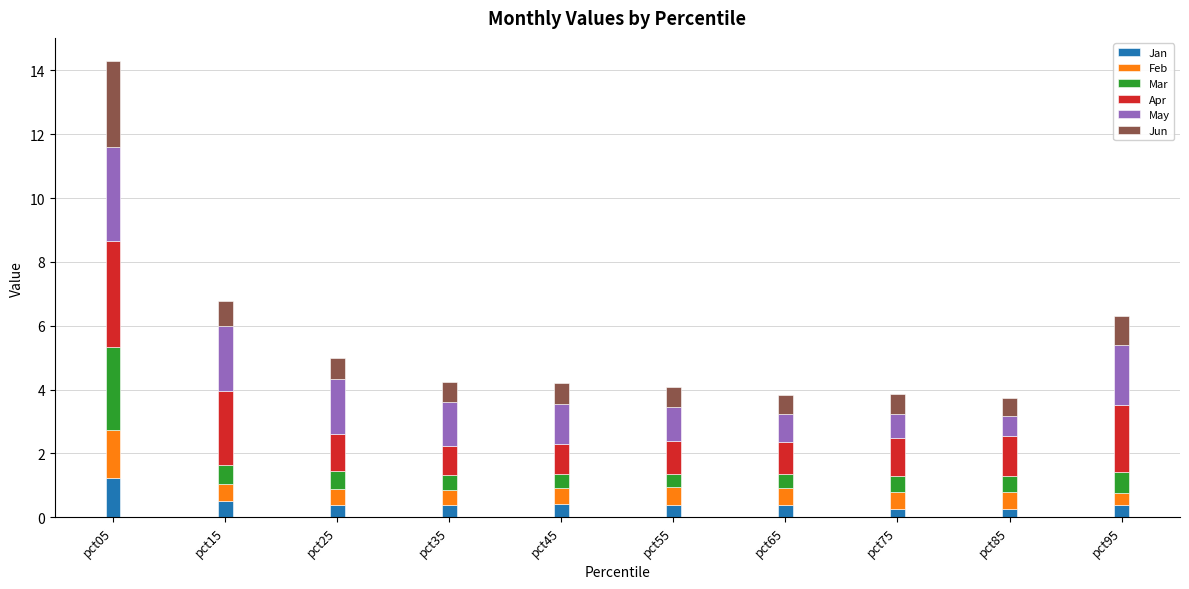

The Jan series shows 0.4 at pct65. True or false?

True